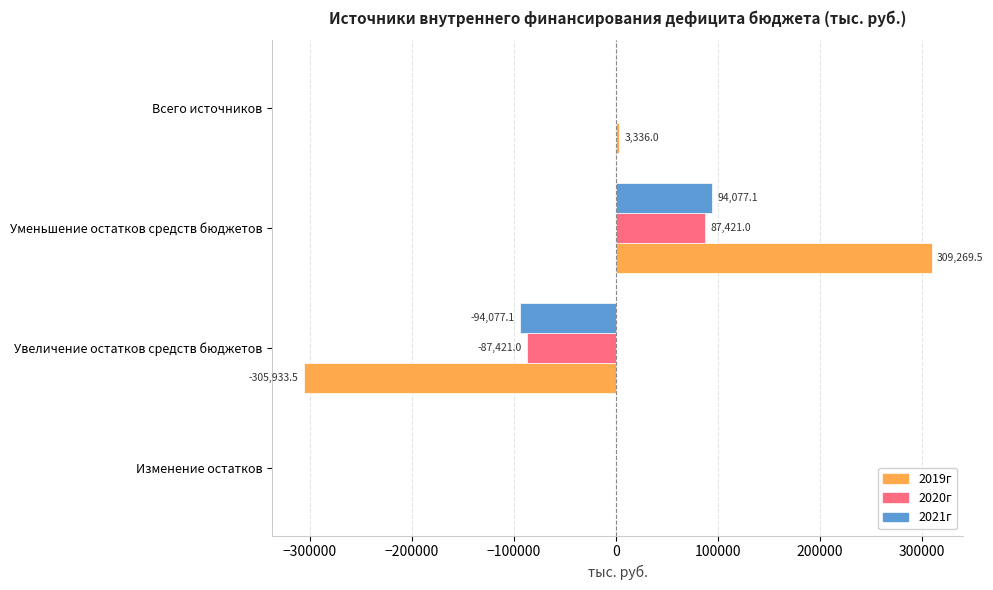

How many categories are shown in the chart?

4